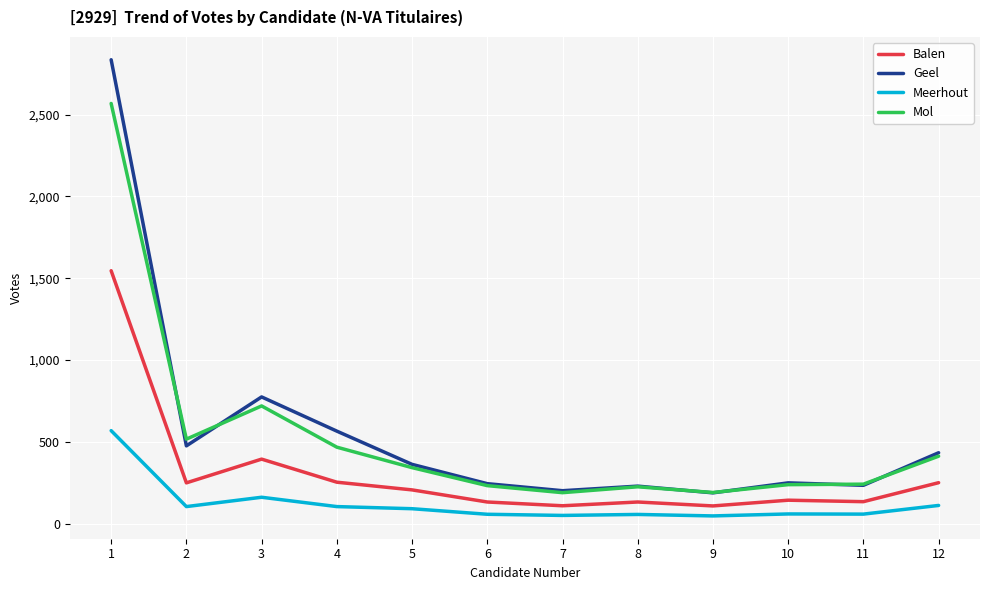

Is the value of Mol at 8 greater than the value of Balen at 3?

No